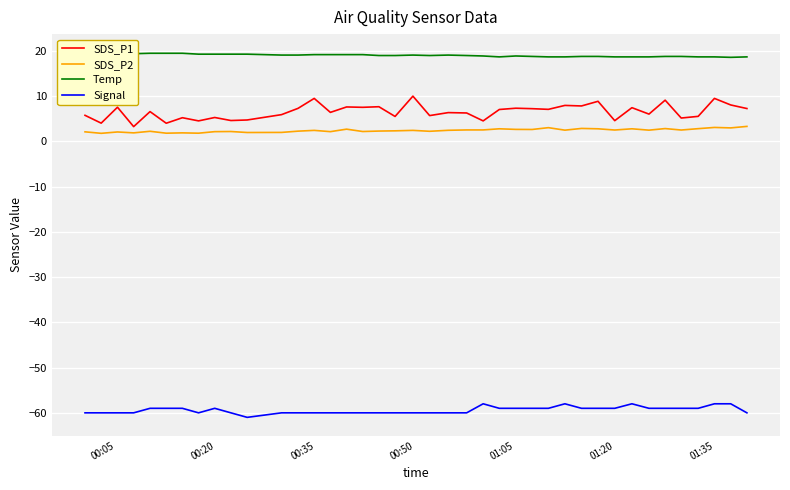

What is the average value of the Temp series?

19.0